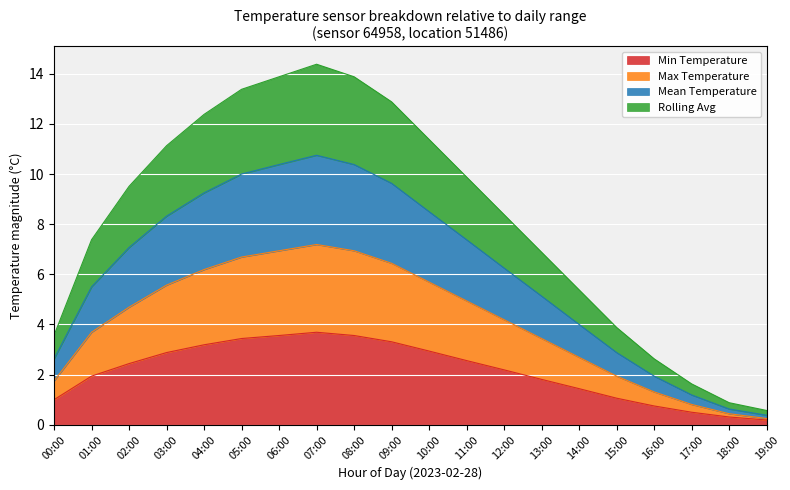

Which series has the largest range (max minus min)?

Mean Temperature